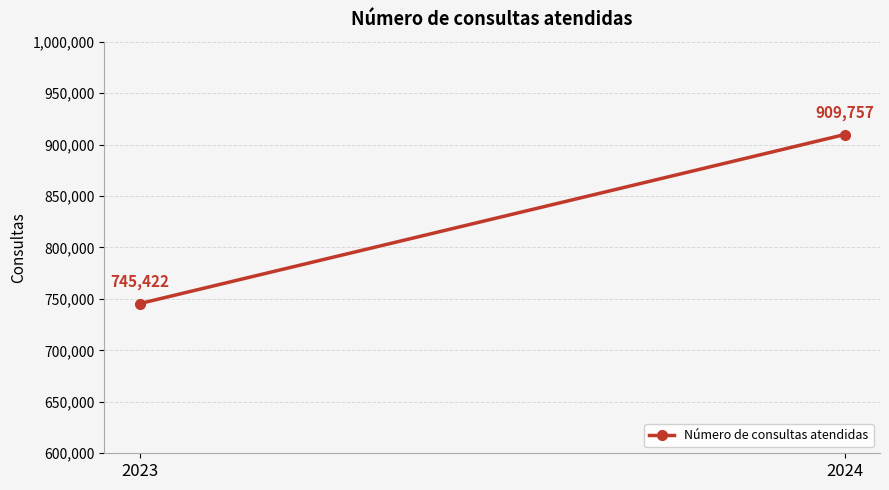

At which label is the value closest to 827589?

2023